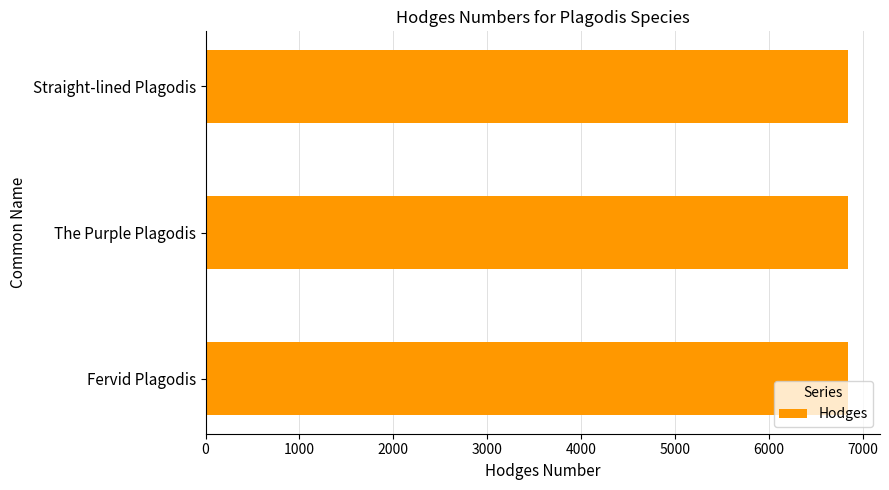

Are the bars horizontal?

Yes